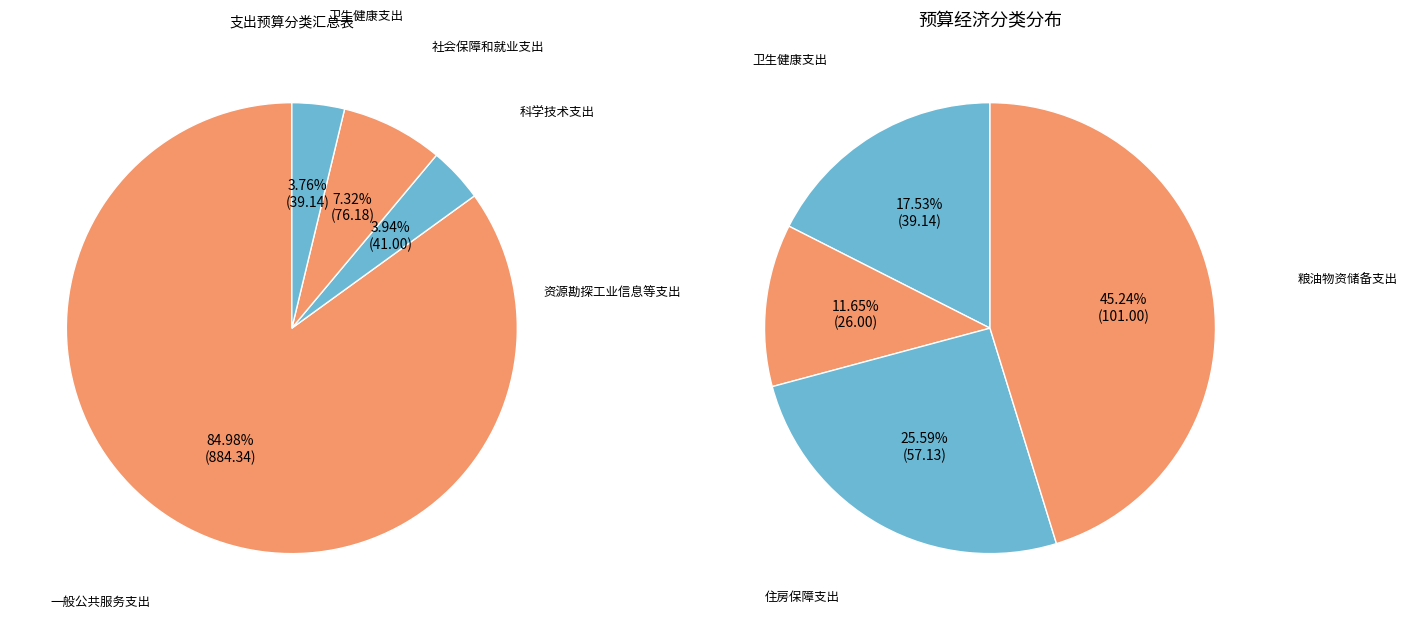

Which category has the smallest portion of the pie?

资源勘探工业信息等支出